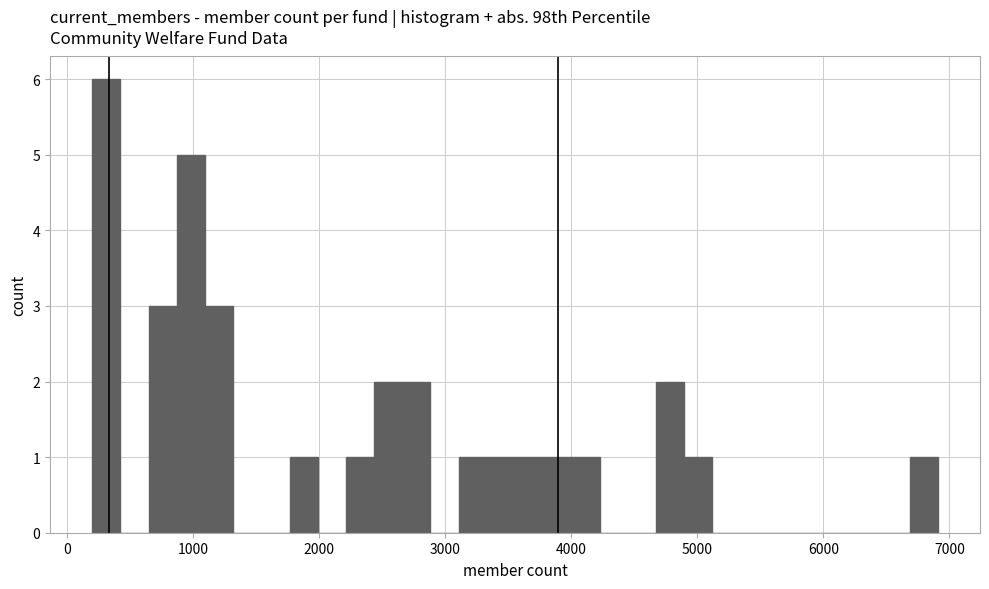

Around what value on the x-axis is the tallest bar? Give the approximate position of its centre, as read against the axis.

300